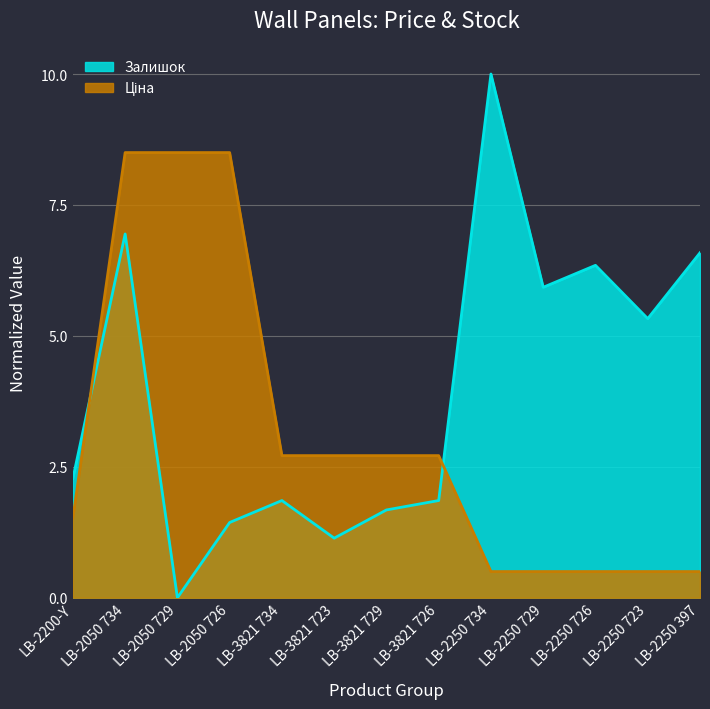

List the labels in order of Залишок value, smallest first.

LB-2050 729, LB-3821 723, LB-2050 726, LB-3821 729, LB-3821 734, LB-3821 726, LB-2200-Y, LB-2250 723, LB-2250 729, LB-2250 726, LB-2250 397, LB-2050 734, LB-2250 734